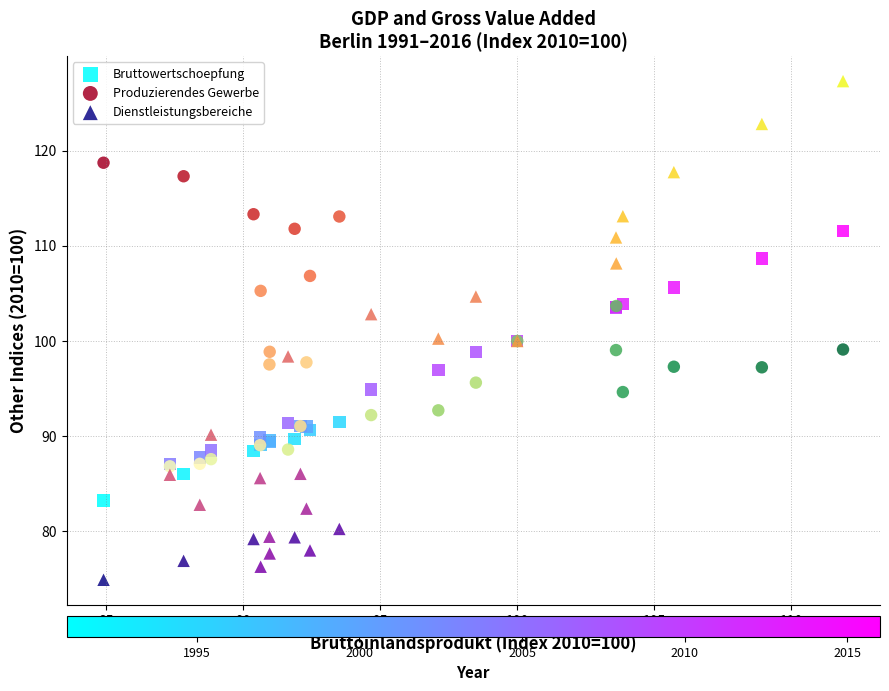

In the Produzierendes Gewerbe series, what Y value is closest to 102?

103.7